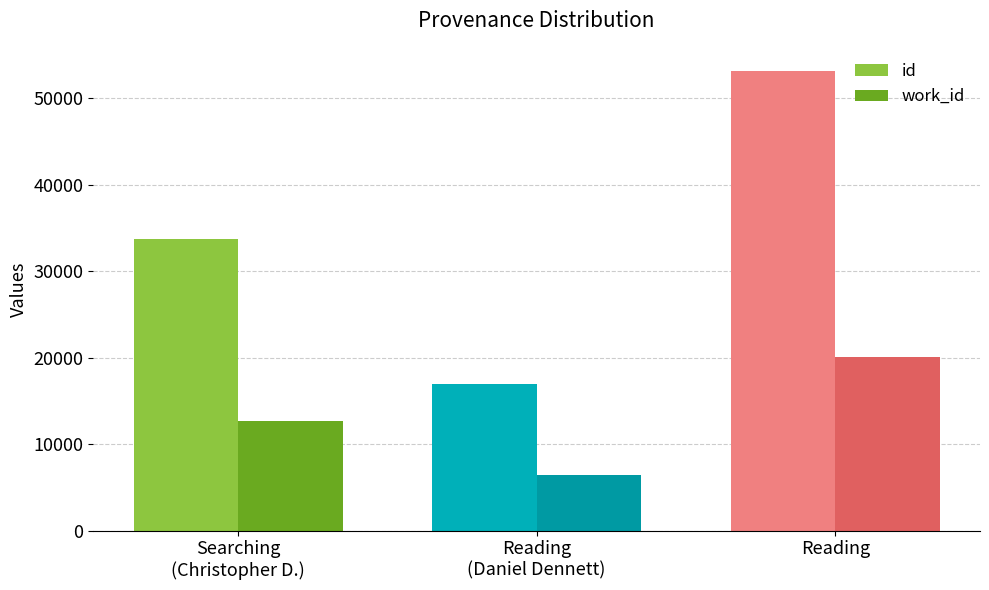

Rank the categories by work_id value from lowest to highest.

Reading
(Daniel Dennett), Searching
(Christopher D.), Reading